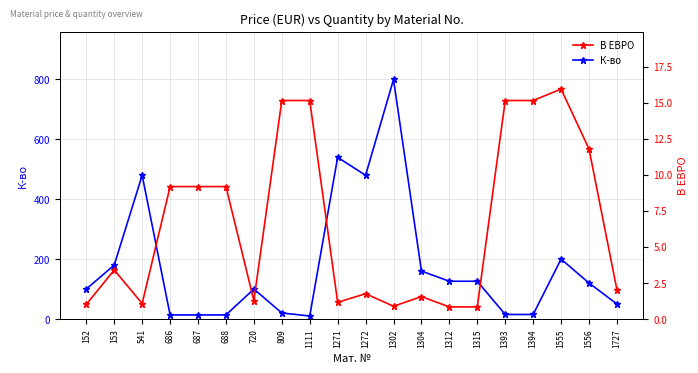

Does the chart have visible grid lines?

Yes